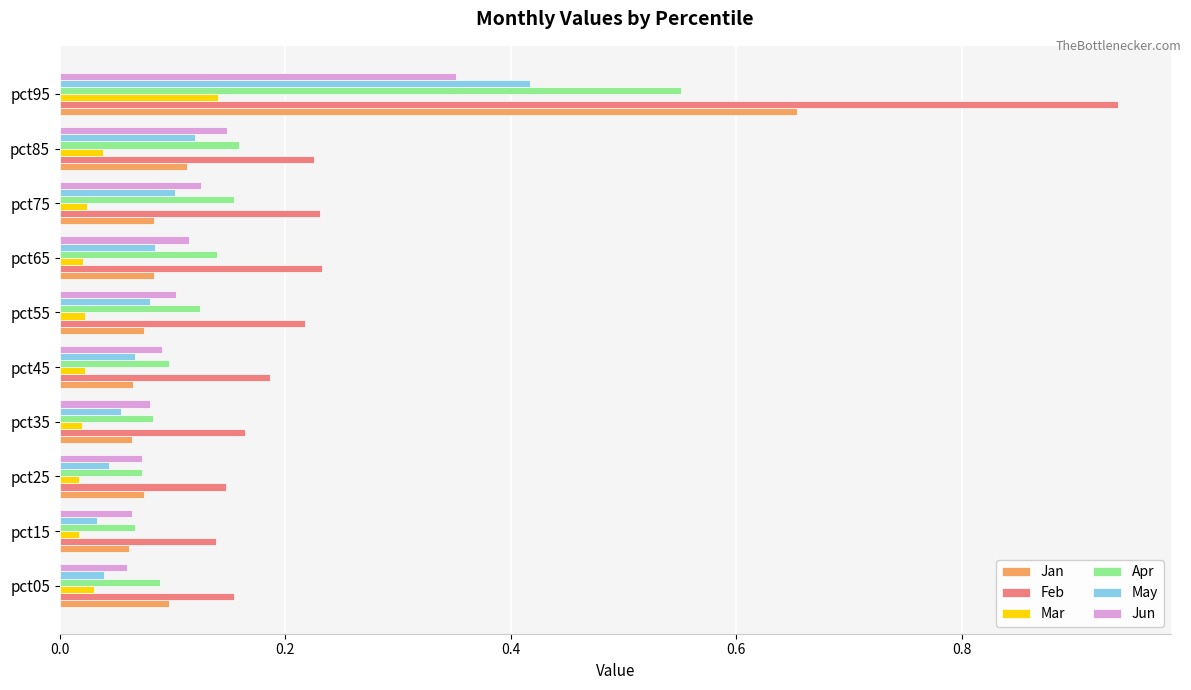

At how many categories does at least one series exceed 0?

10